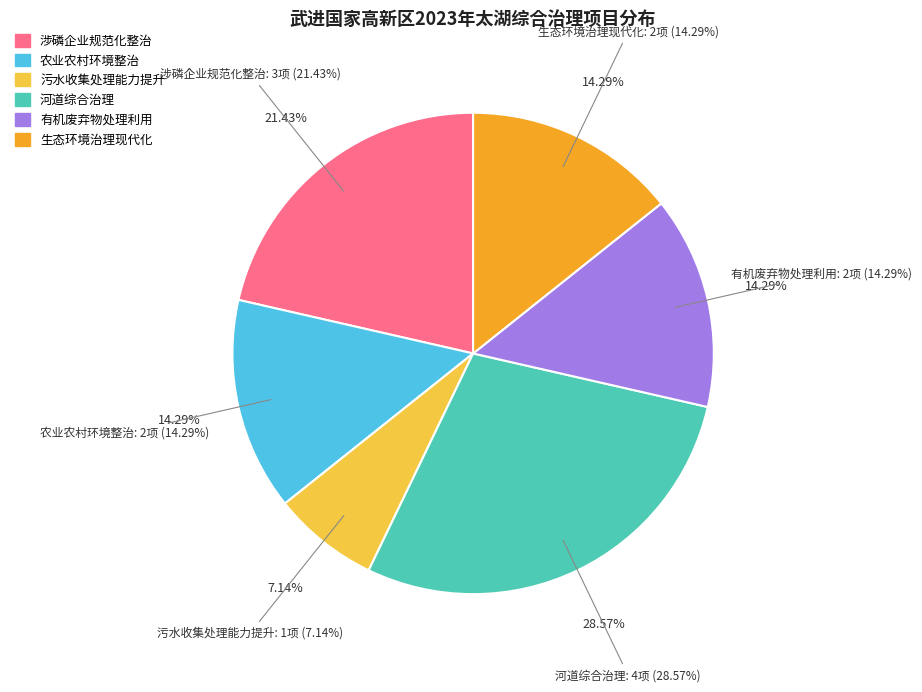

What percentage is the 有机废弃物处理利用 slice, to the nearest percent?

14%